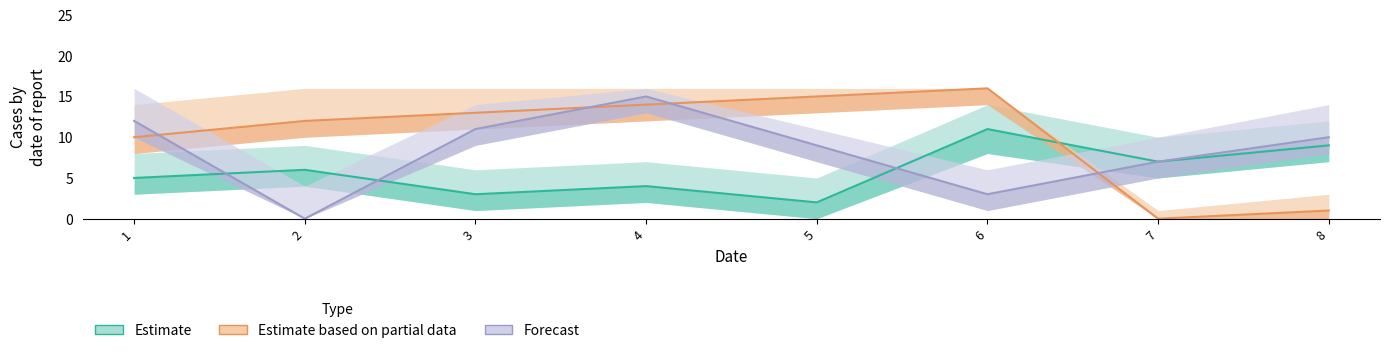

Between 7 and 8, which is larger?

8